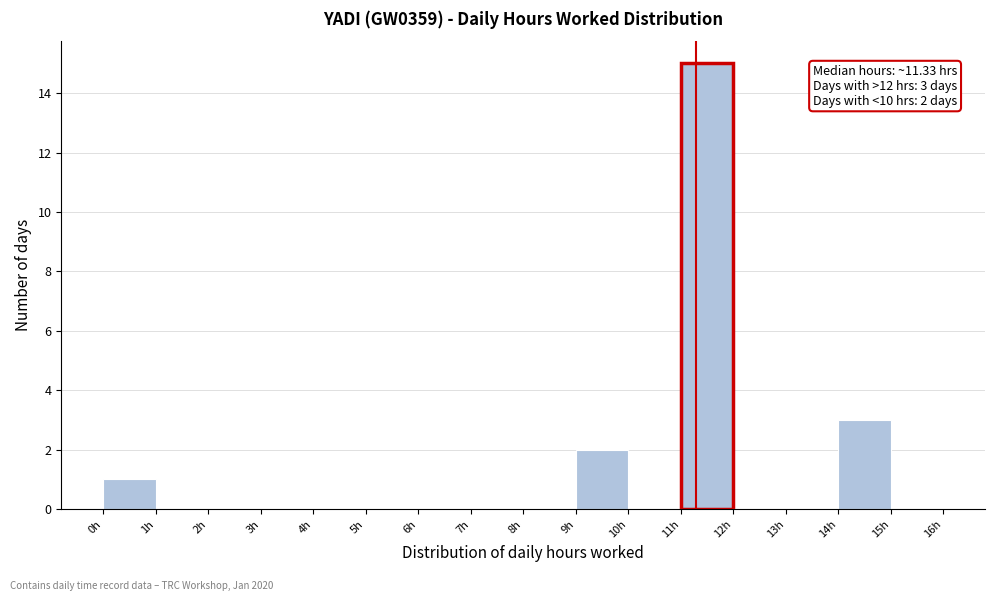

Which range on the x-axis has the tallest bar?

11 to 12